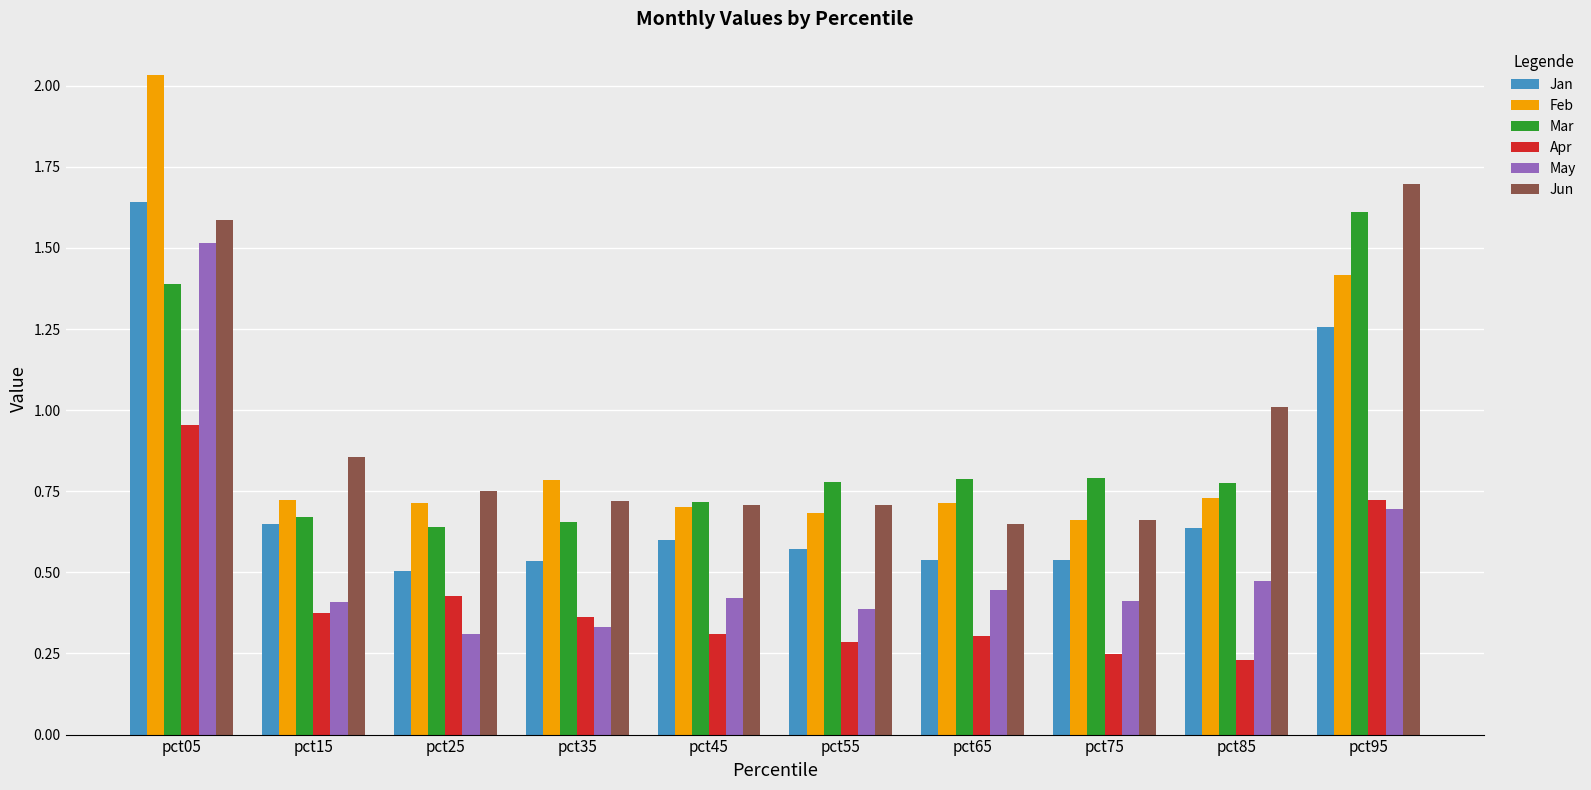

What is the difference between the highest and lowest values at pct05?

1.1